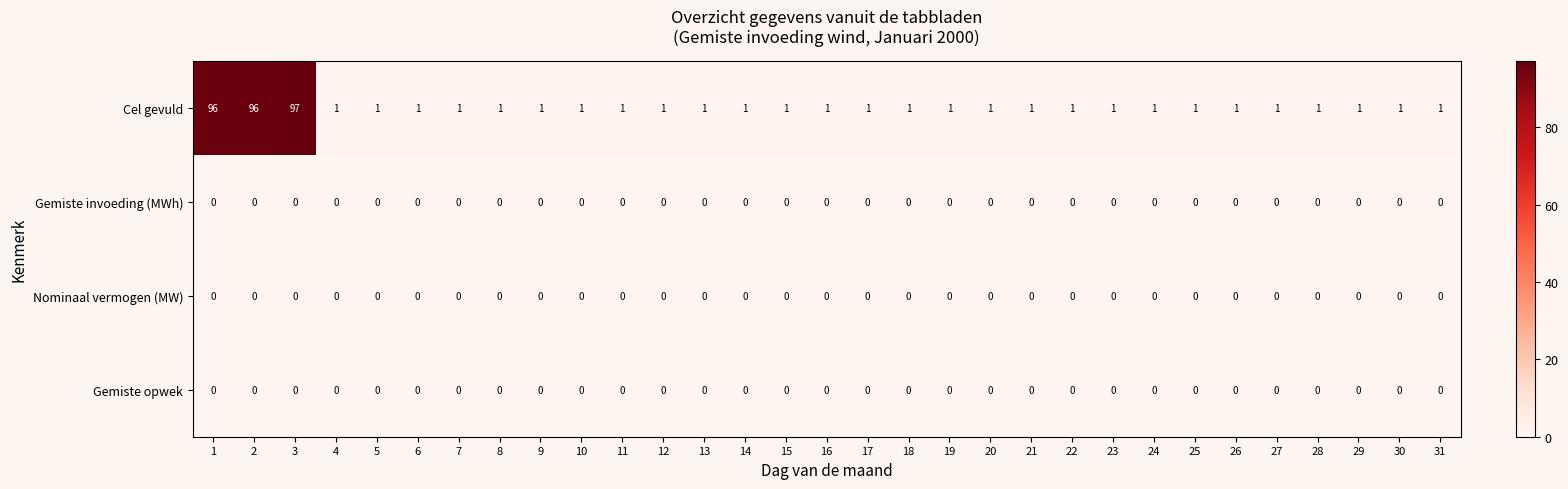

What is the total value across all series at 2?

96